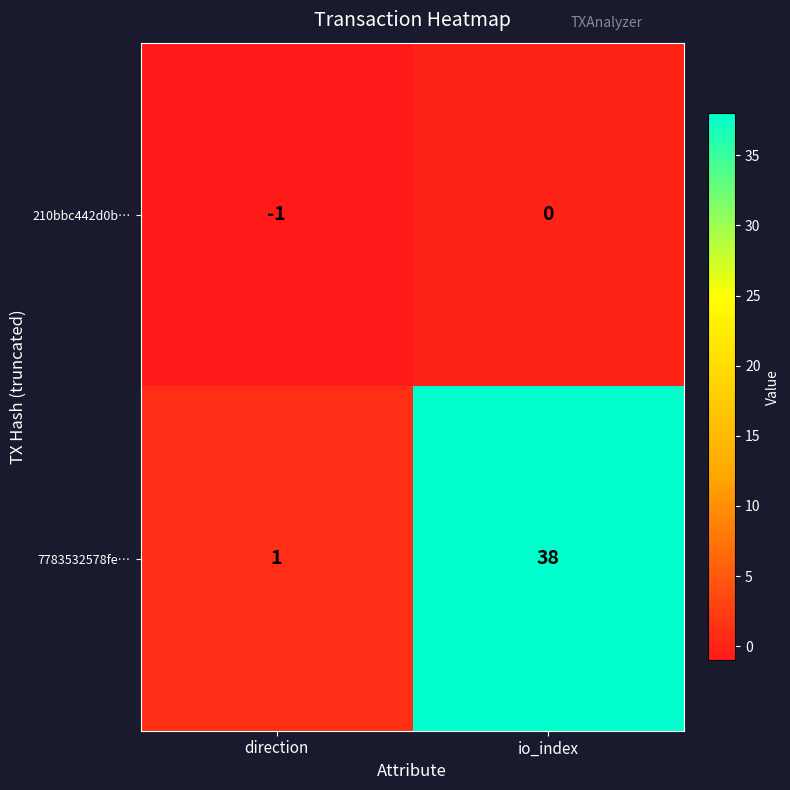

At direction, list the series in order from smallest to largest.

210bbc442d0b…, 7783532578fe…